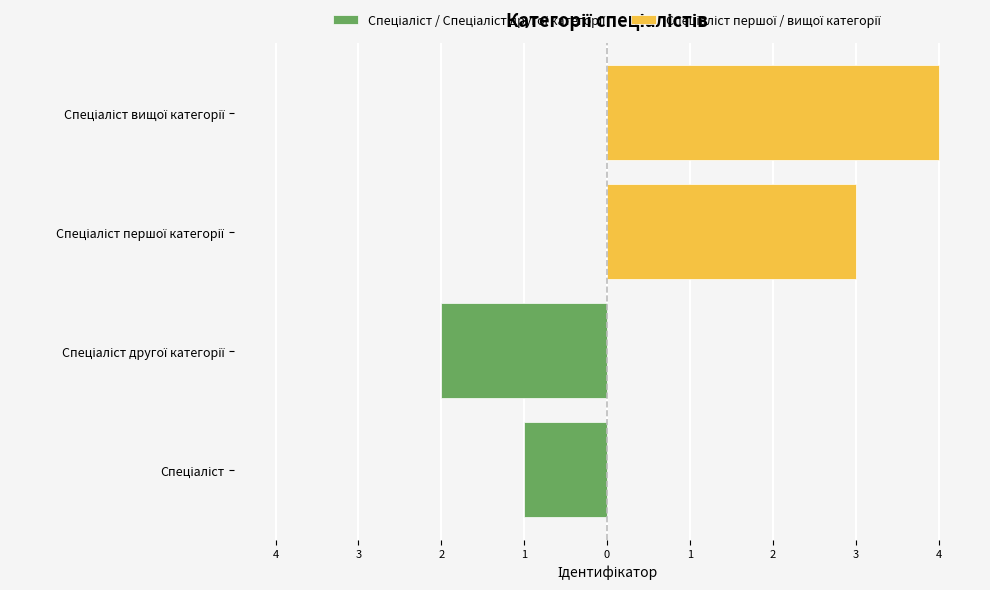

List the series in order of their peak value, lowest first.

Спеціаліст / Спеціаліст другої категорії, Спеціаліст першої / вищої категорії